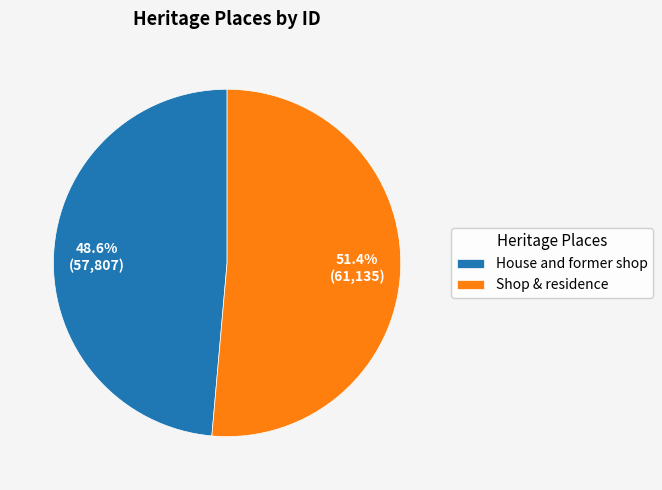

How many segments does this pie chart have?

2